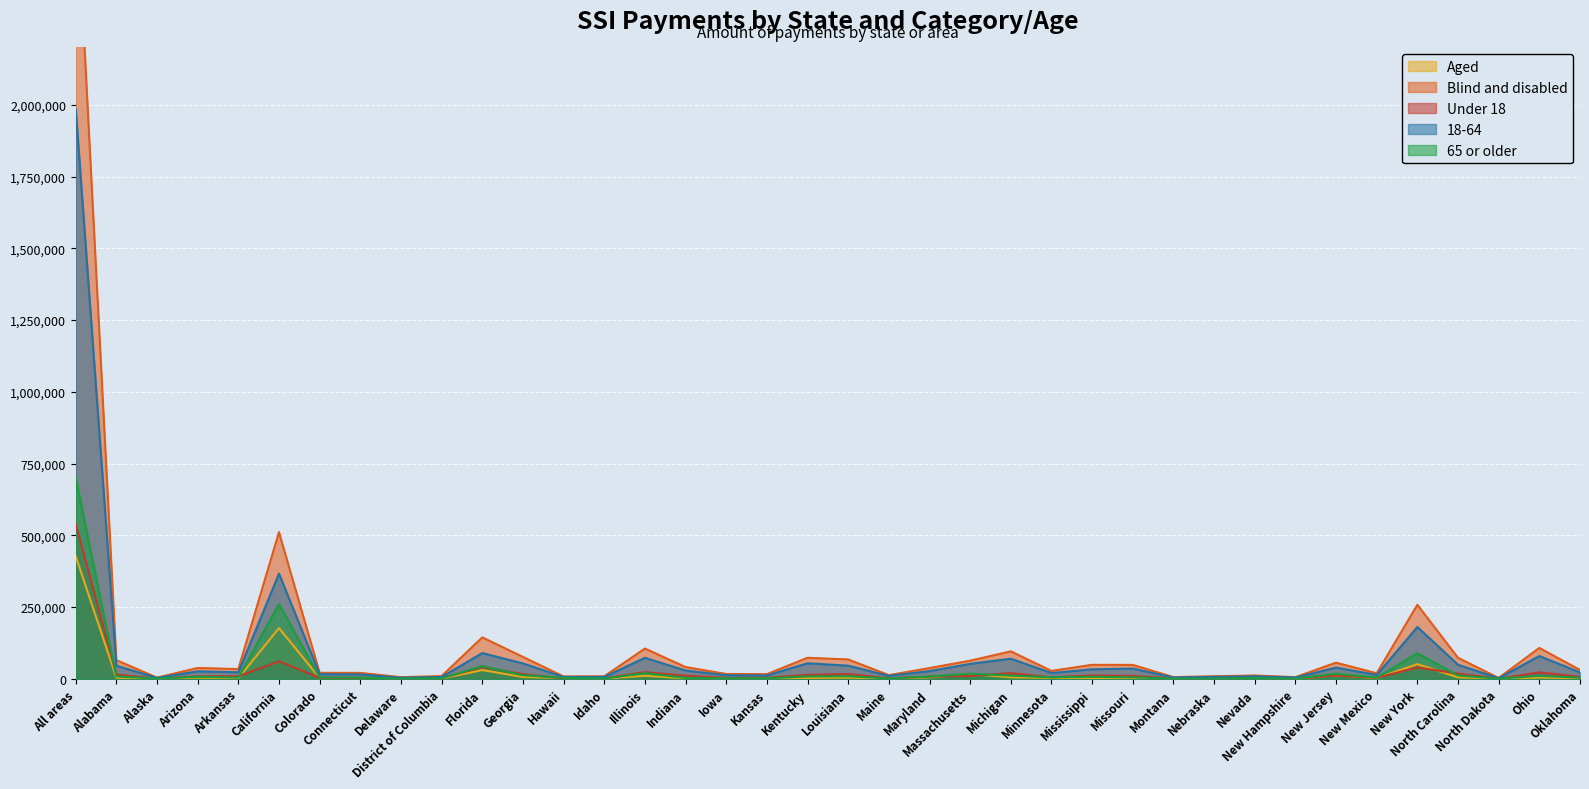

Which series has the largest range (max minus min)?

Blind and disabled